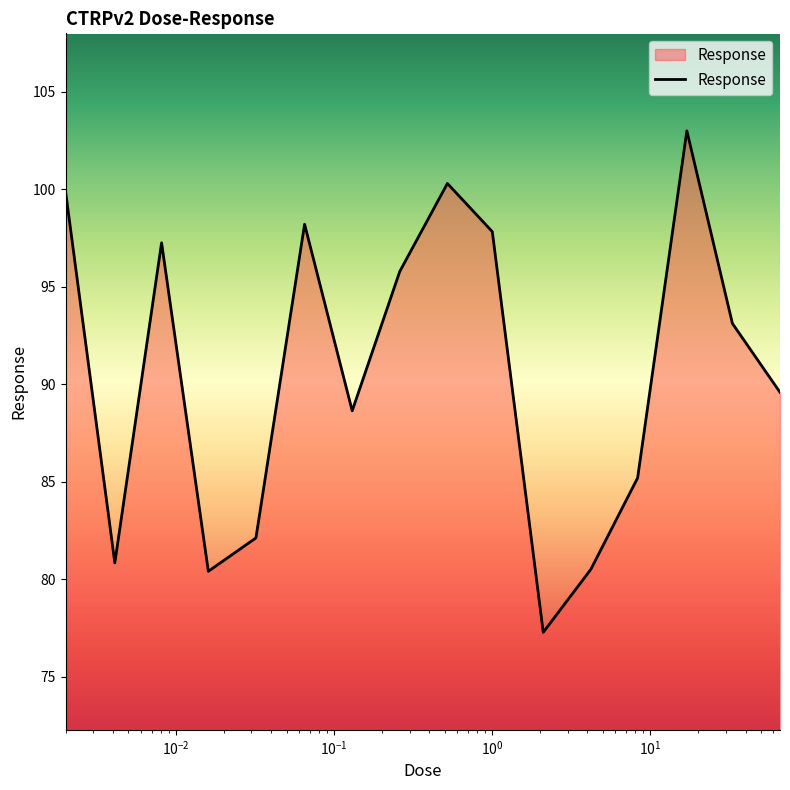

What is the maximum value shown in the chart?

103.0